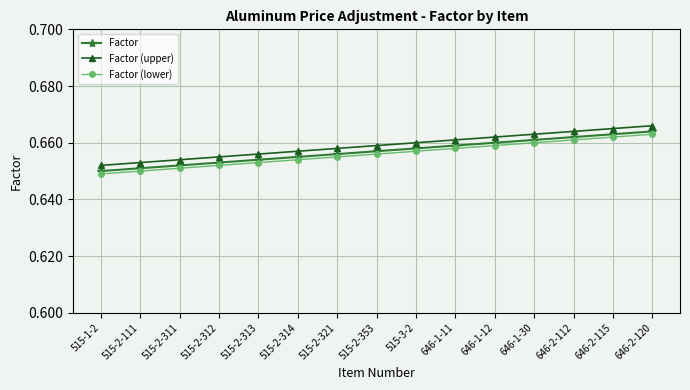

How many Factor values are between 0 and 1?

15